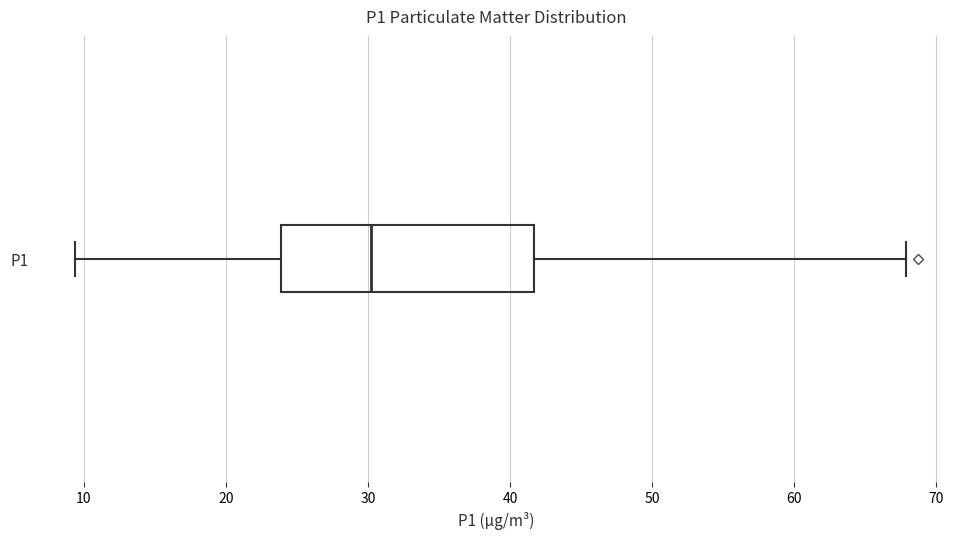

Read this box plot against the x-axis: the position of the median line, the range covered by the box, and the ends of both whiskers. The values are not printed on the chart, so give them approximately, as read against the axis.

median 30, box 24 to 42, whiskers 9 to 68